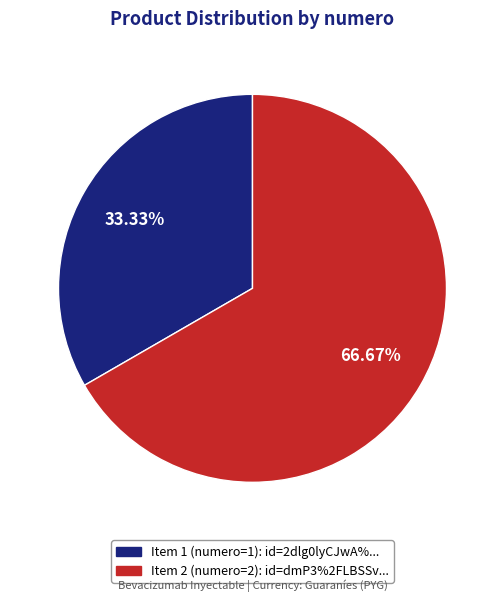

Is there a majority slice in this chart?

Yes